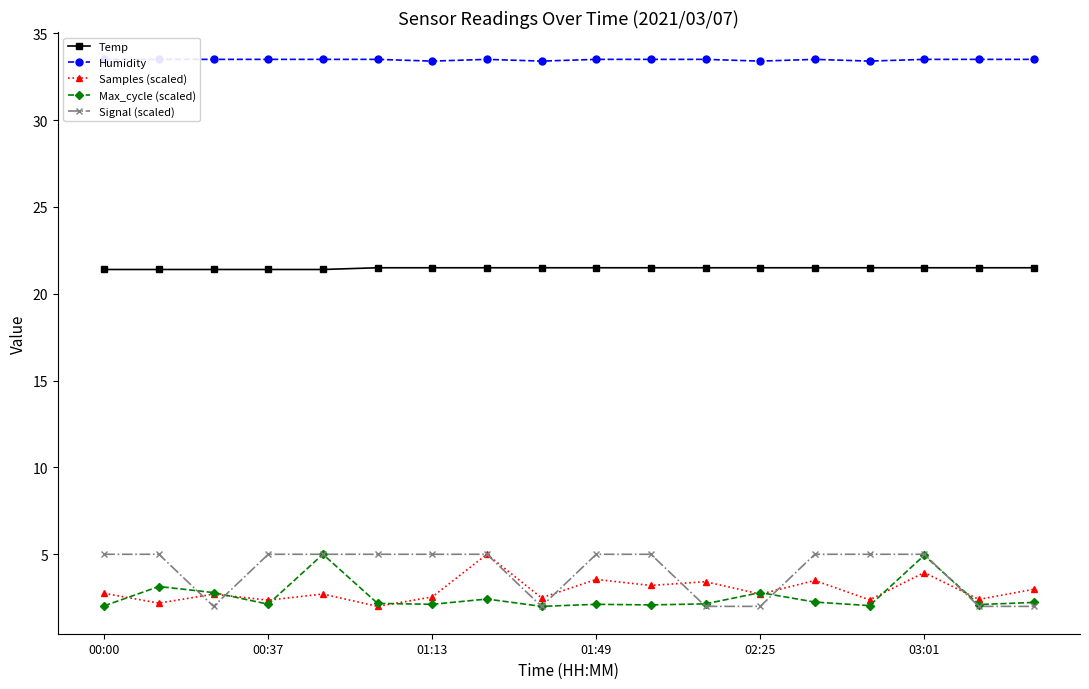

True or false: Max_cycle (scaled) and Temp intersect in this chart.

False